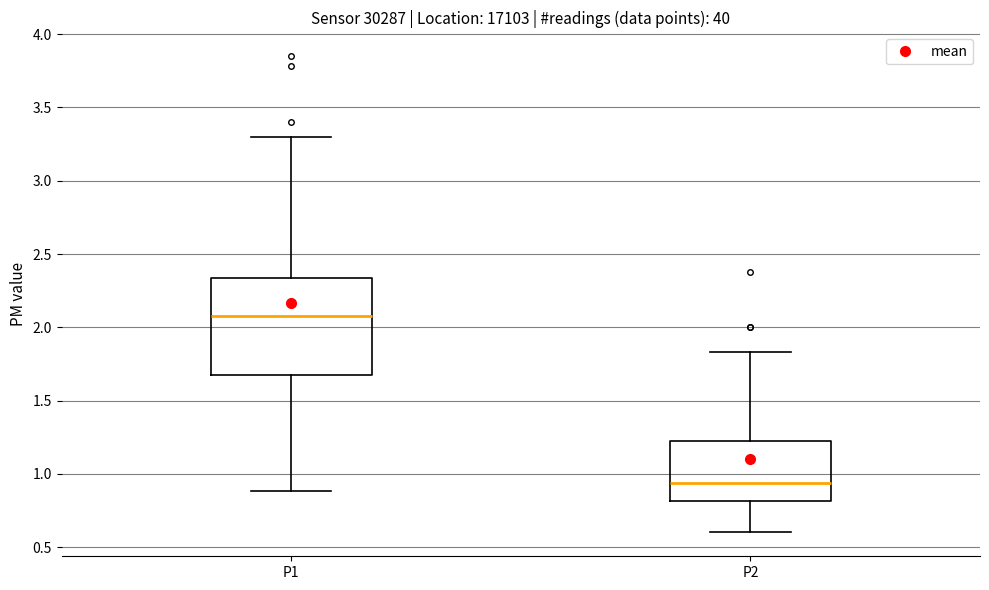

Where does the upper whisker of the box for P2 end on the y-axis? The values are not printed on the chart, so give them approximately, as read against the axis.

1.85